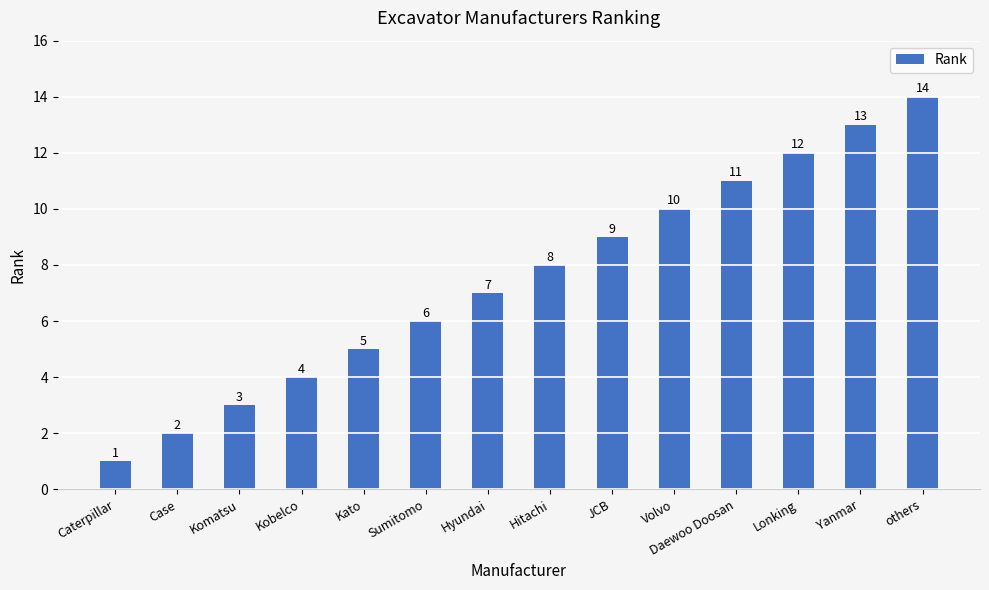

List the labels in order of value, largest first.

others, Yanmar, Lonking, Daewoo Doosan, Volvo, JCB, Hitachi, Hyundai, Sumitomo, Kato, Kobelco, Komatsu, Case, Caterpillar